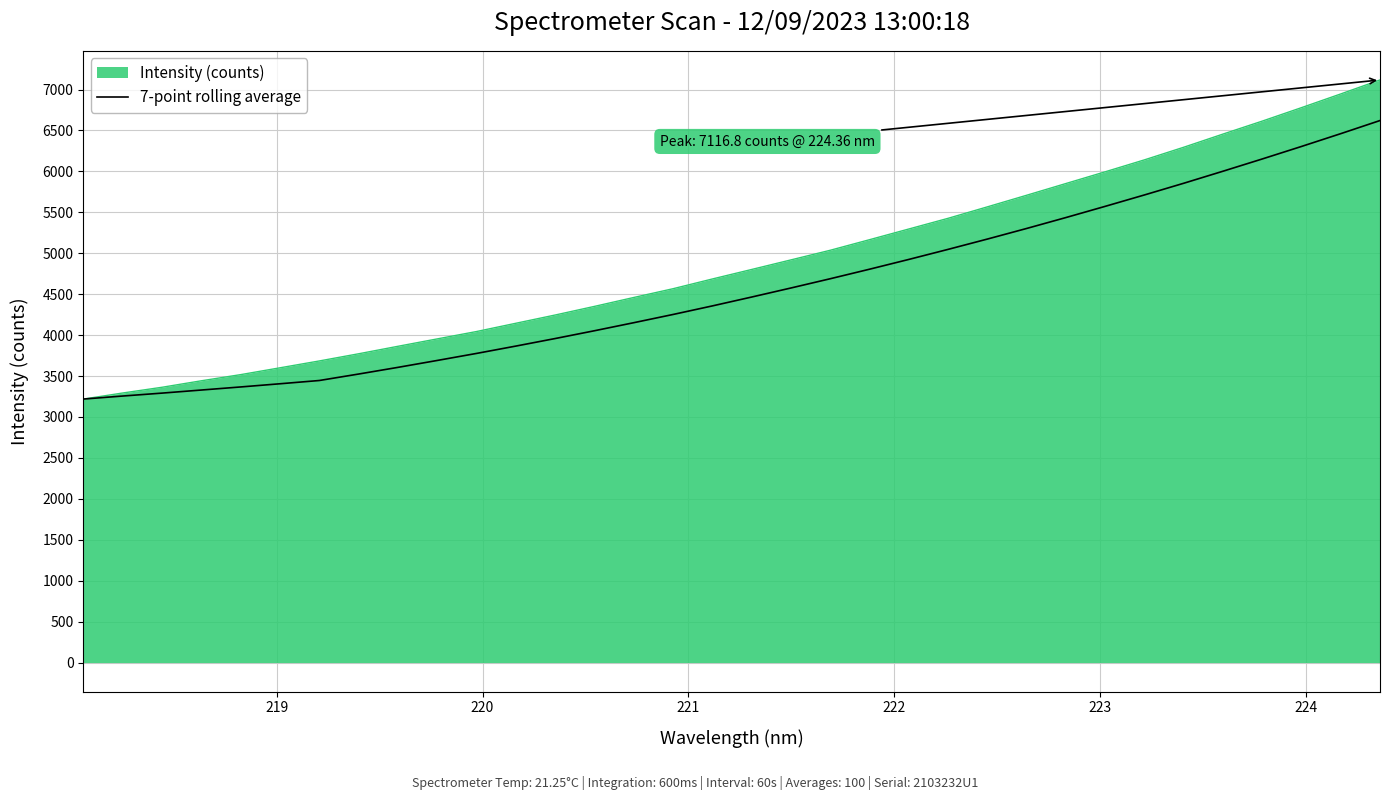

How many lines are shown in the chart?

2